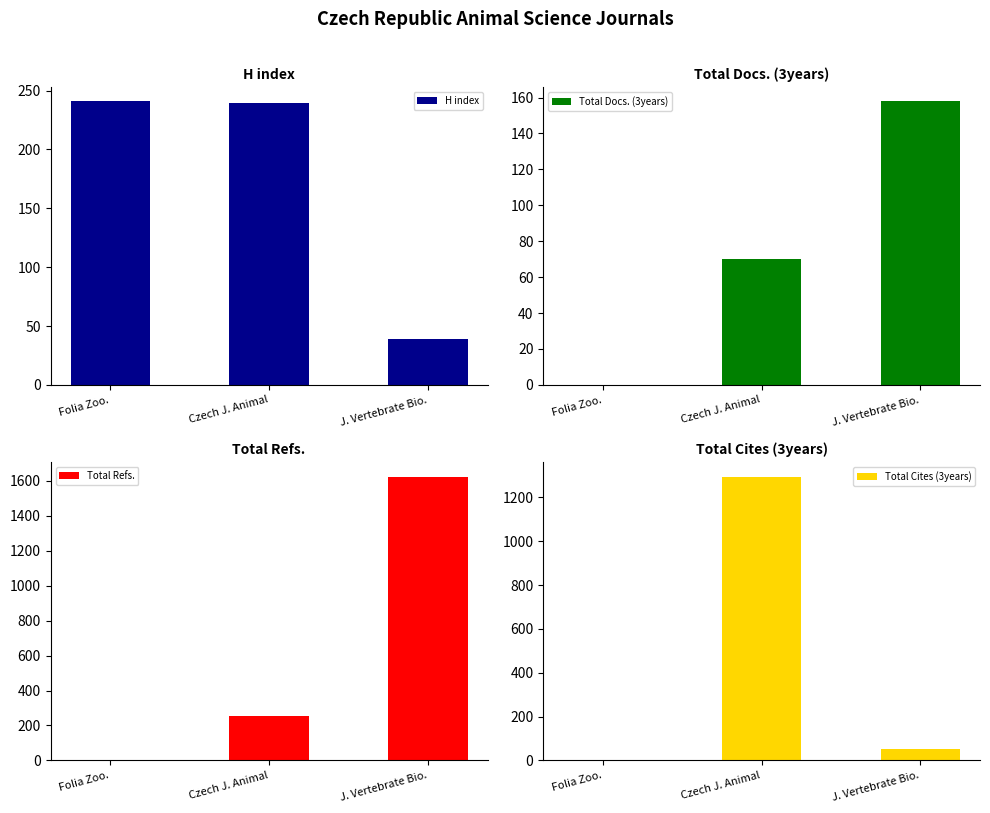

What is the label of the 3rd bar from the right?

Folia Zoo.